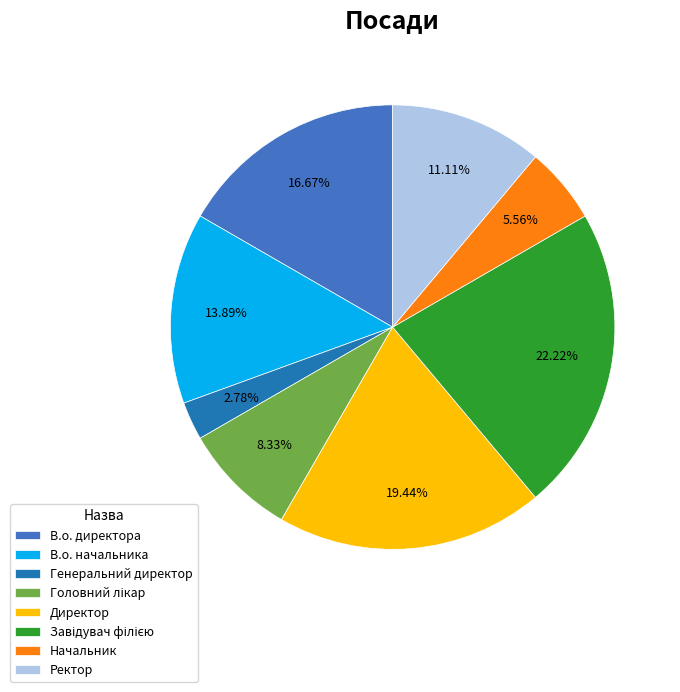

Which category has the smallest portion of the pie?

Генеральний директор